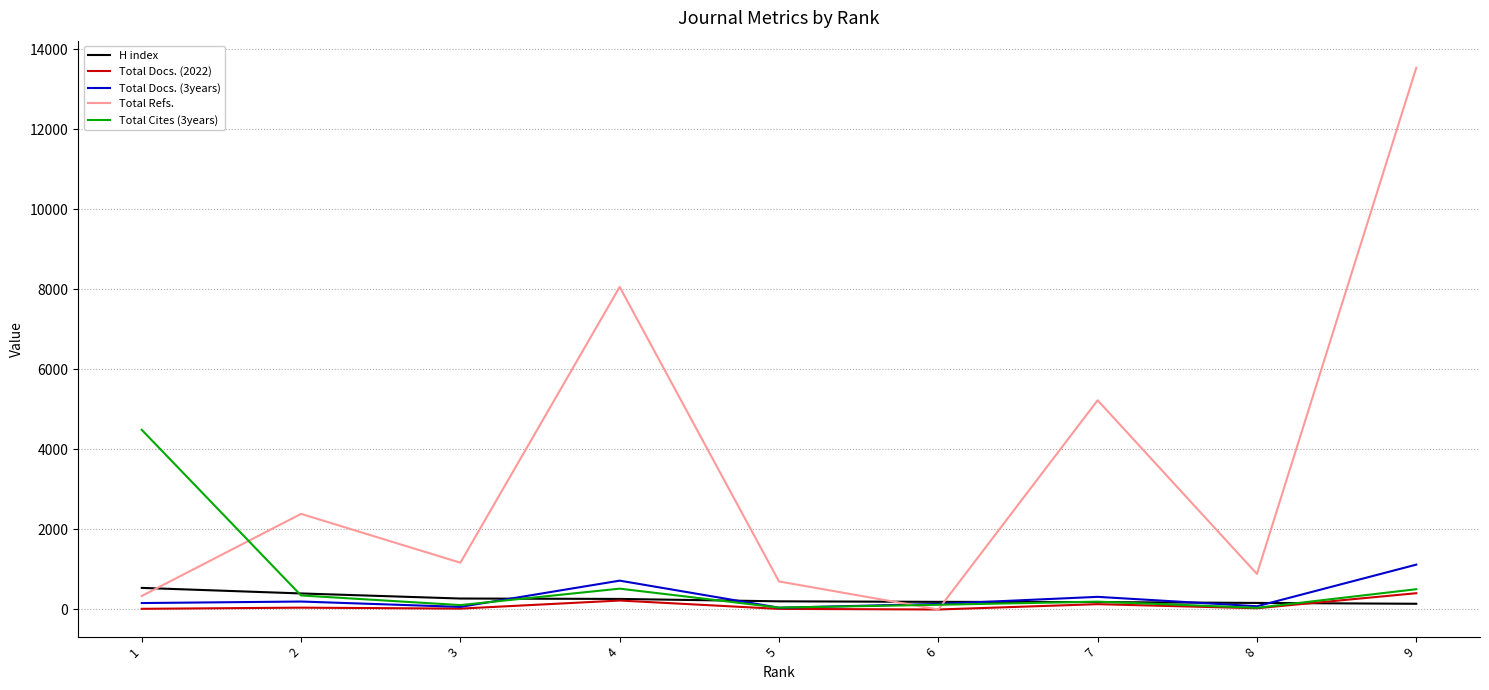

At which category is the sum across all series the highest?

9